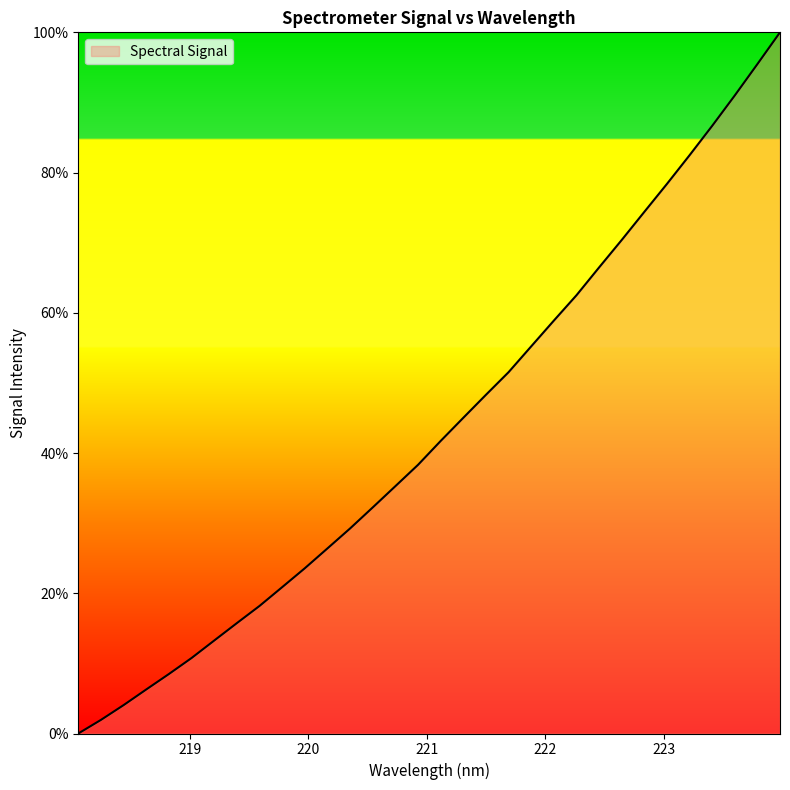

How many lines are shown in the chart?

1